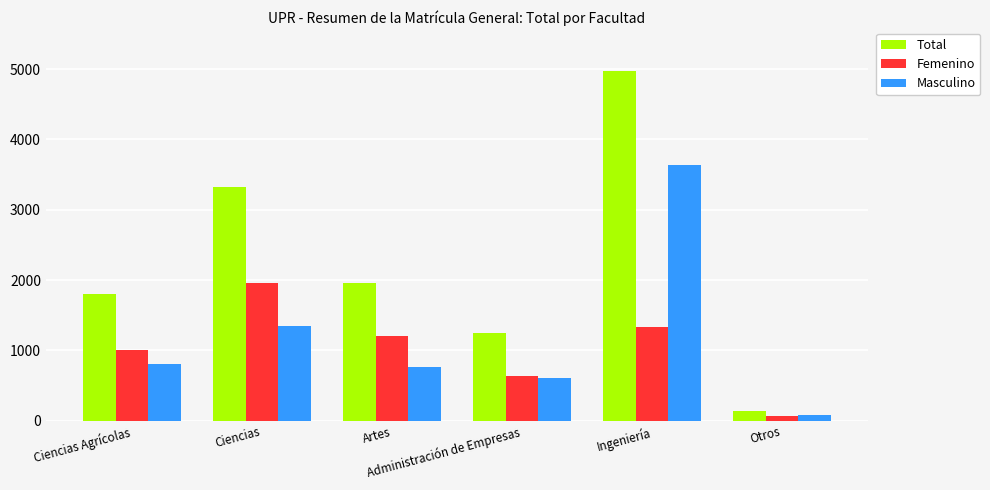

Which series has the largest range (max minus min)?

Total